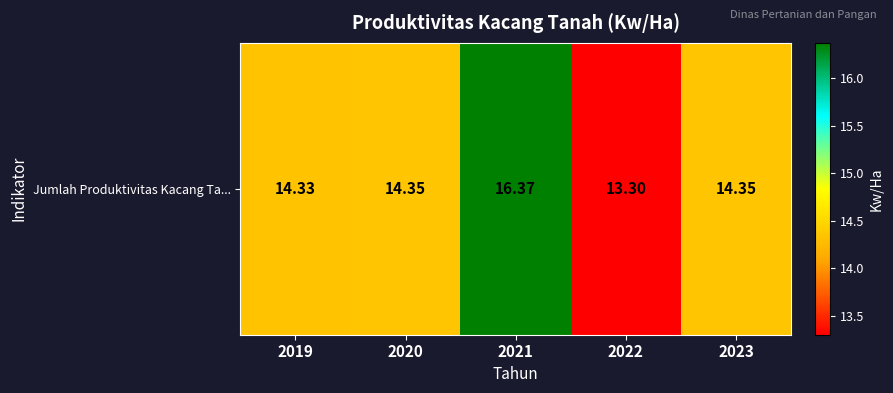

Rank the categories by value from lowest to highest.

2022, 2019, 2020, 2023, 2021